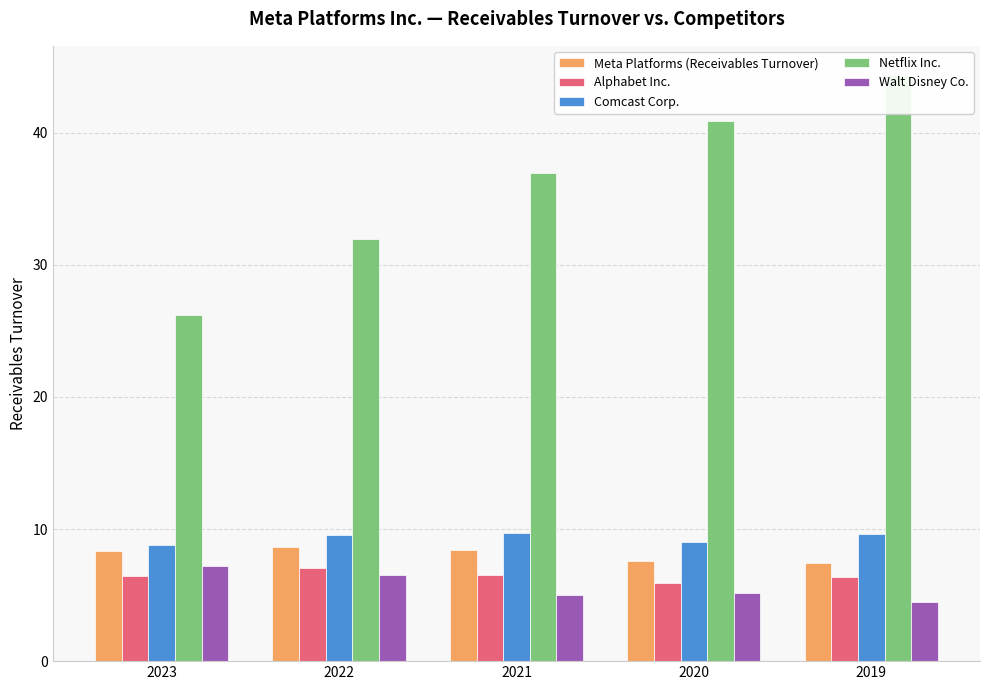

At which category is the sum across all series the highest?

2019